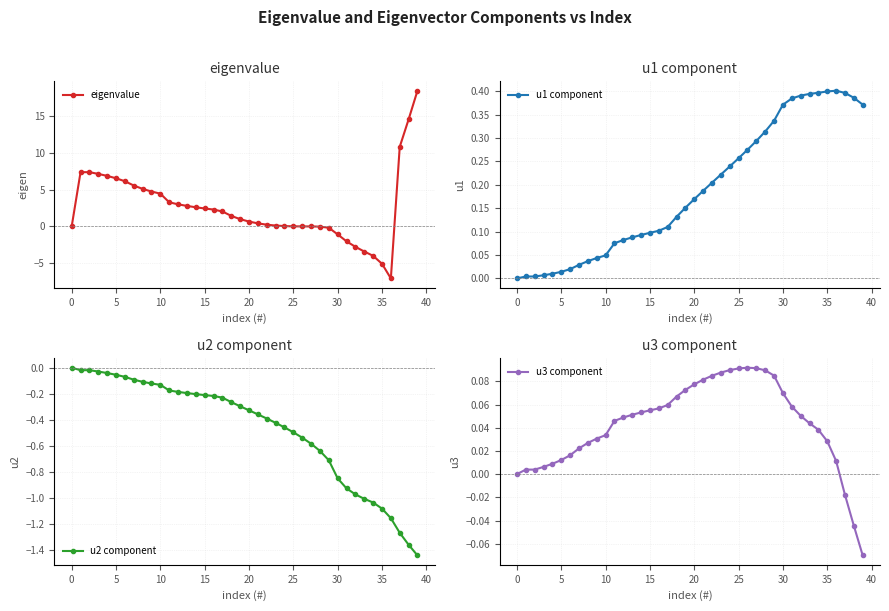

What is the maximum value for eigenvalue?

18.5